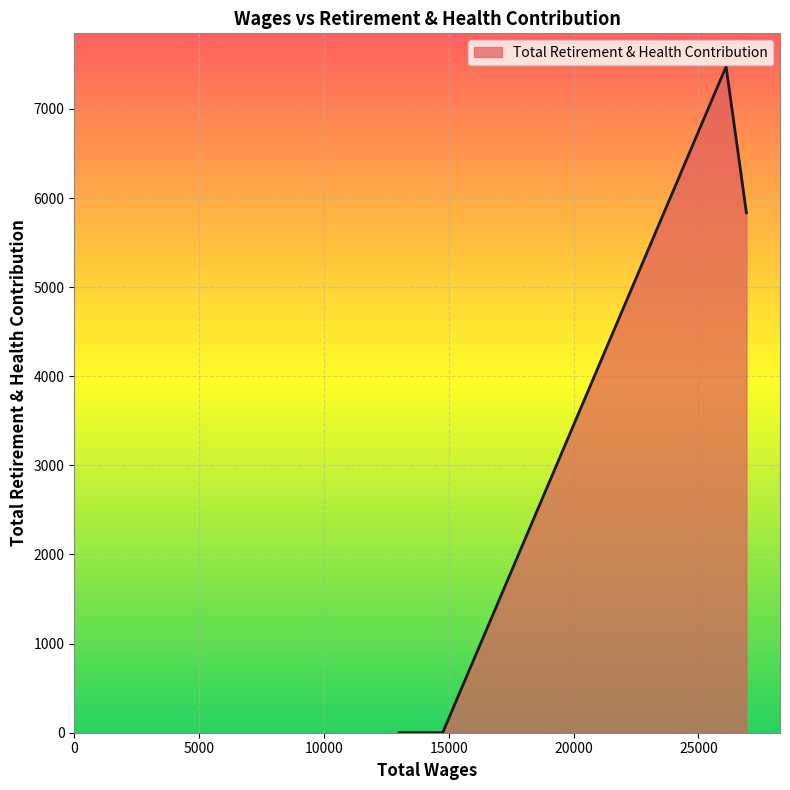

What is the maximum value shown in the chart?

7474